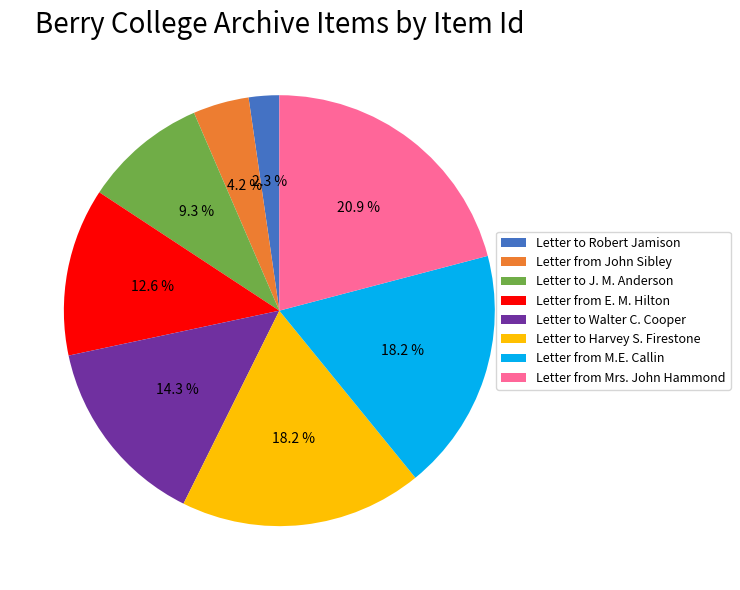

Combined, what portion of the pie is Letter to J. M. Anderson and Letter from E. M. Hilton?

21.9%